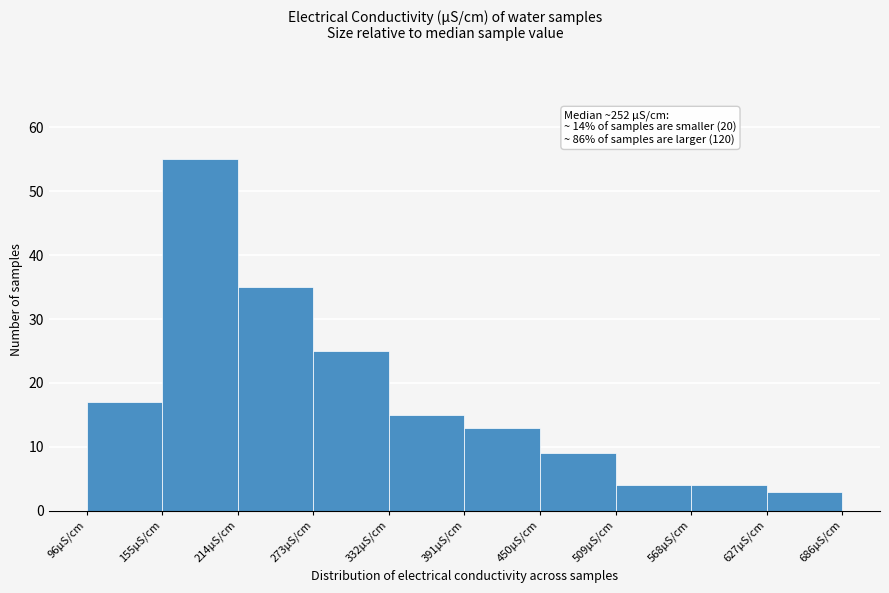

Over which range of the x-axis is the bar tallest?

155 to 214